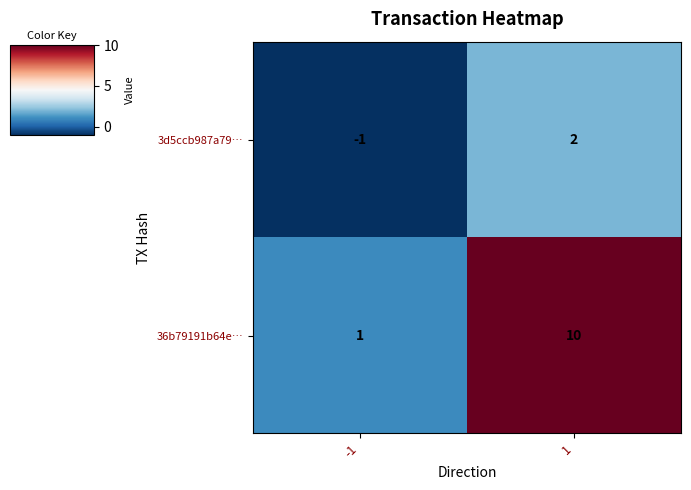

Which series has the largest total across all categories?

36b79191b64e…